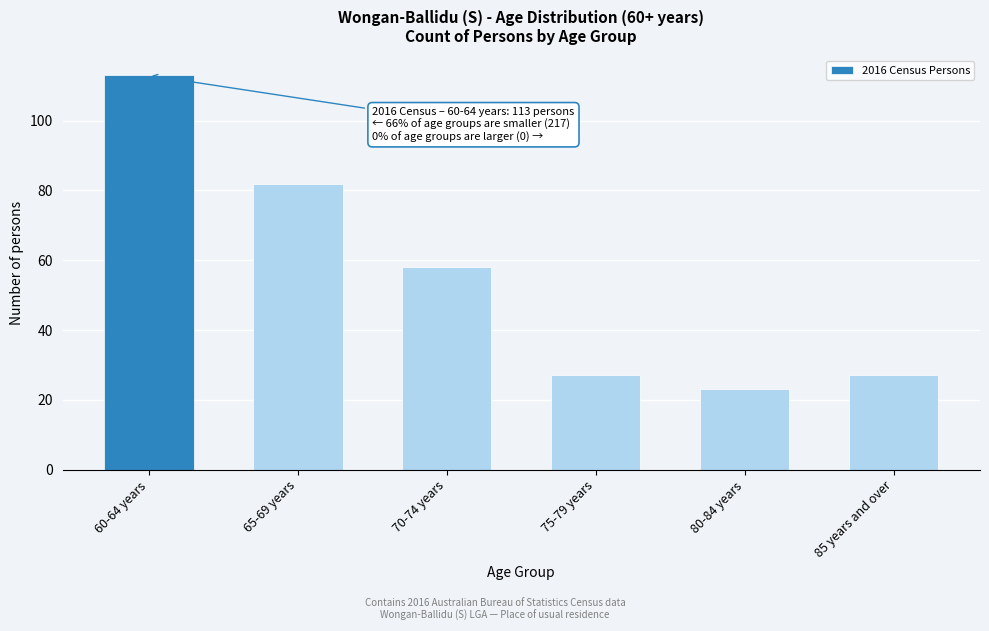

Reading left to right, transcribe all the data shown in this chart.

60-64 years=113	65-69 years=82	70-74 years=58	75-79 years=27	80-84 years=23	85 years and over=27